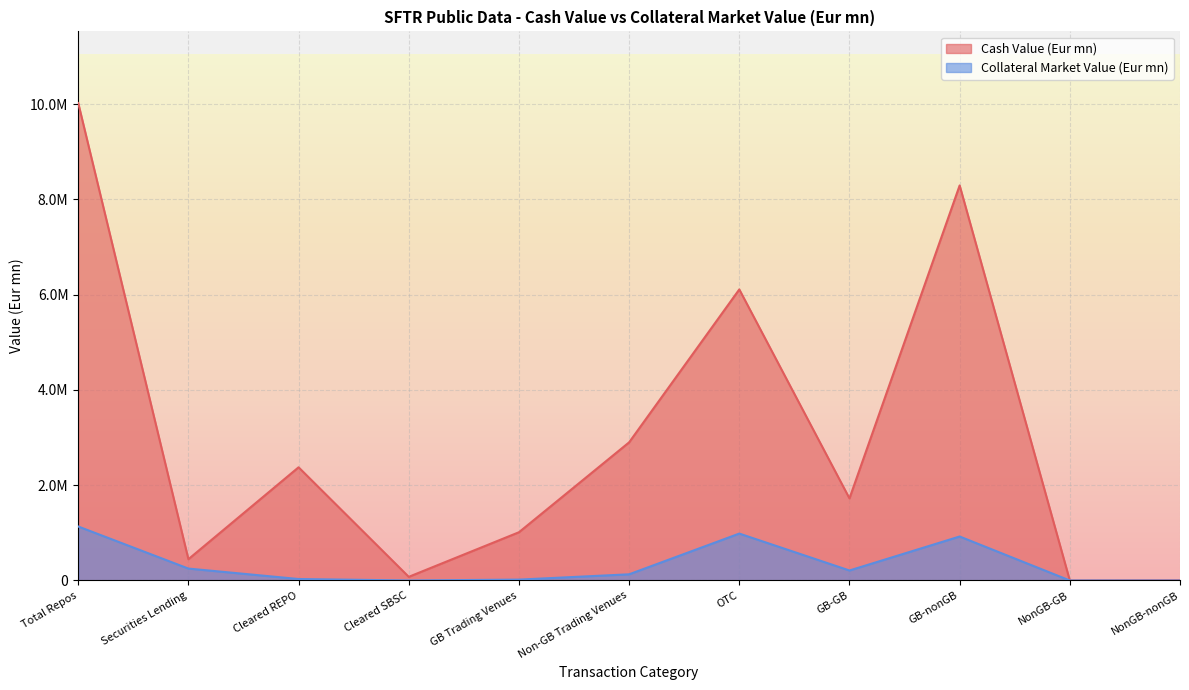

List the series in order of their overall mean, highest first.

Cash Value (Eur mn), Collateral Market Value (Eur mn)